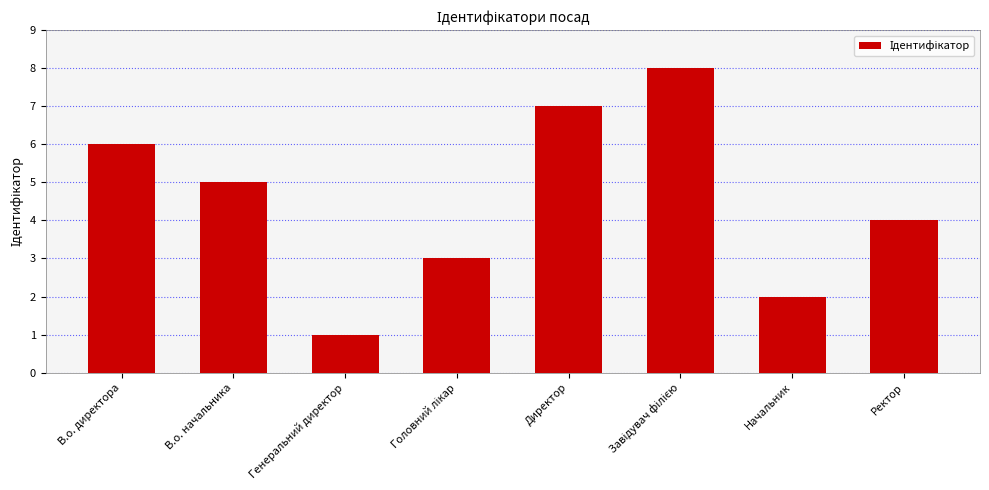

How many values are below 5?

4